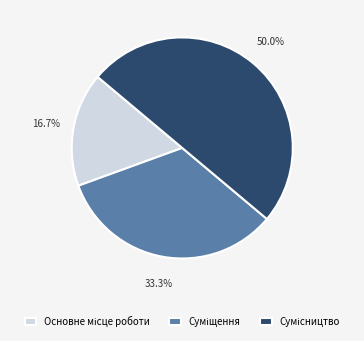

What is the change in value from Основне місце роботи to Сумісництво?

+2